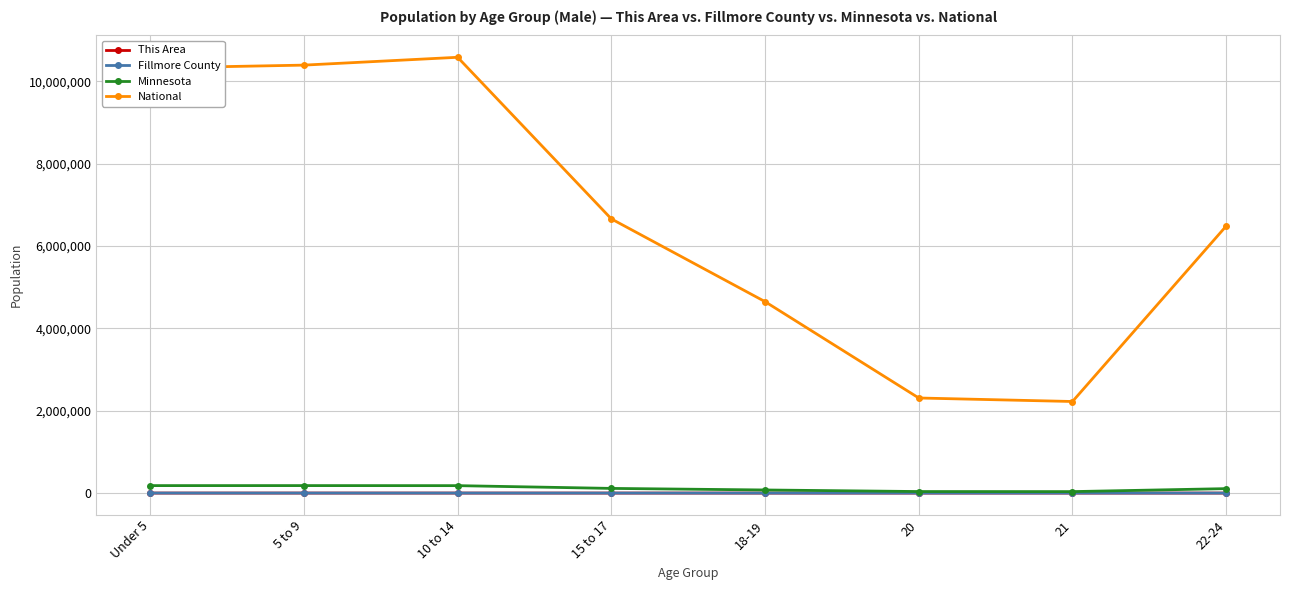

Is this an area chart (filled region under the line)?

No